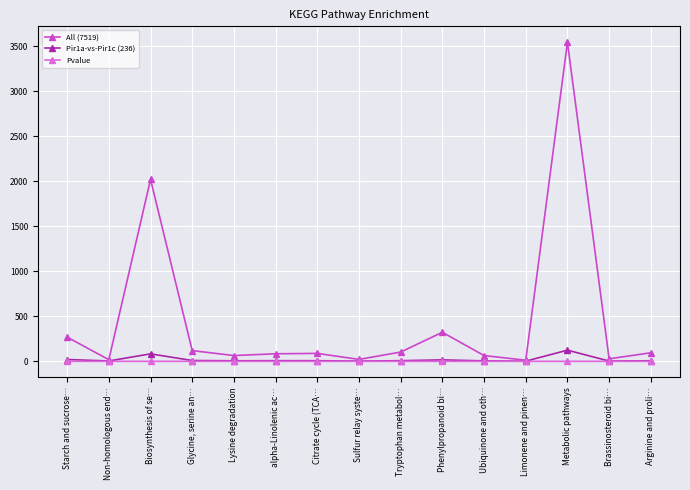

List the labels in order of Pvalue value, largest first.

Arginine and proli…, Brassinosteroid bi…, Metabolic pathways, Limonene and pinen…, Ubiquinone and oth…, Phenylpropanoid bi…, Tryptophan metabol…, Sulfur relay syste…, Citrate cycle (TCA…, alpha-Linolenic ac…, Lysine degradation, Glycine, serine an…, Biosynthesis of se…, Non-homologous end…, Starch and sucrose…